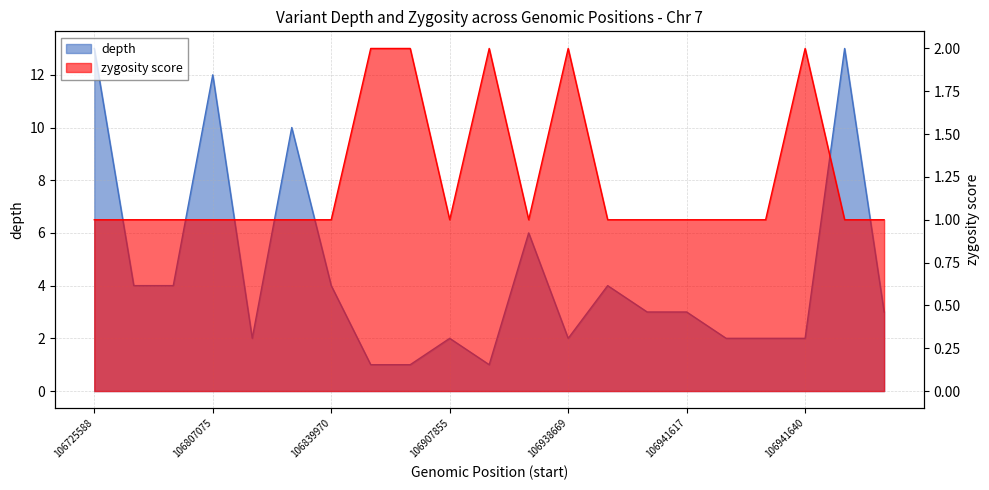

Does the chart have visible grid lines?

Yes